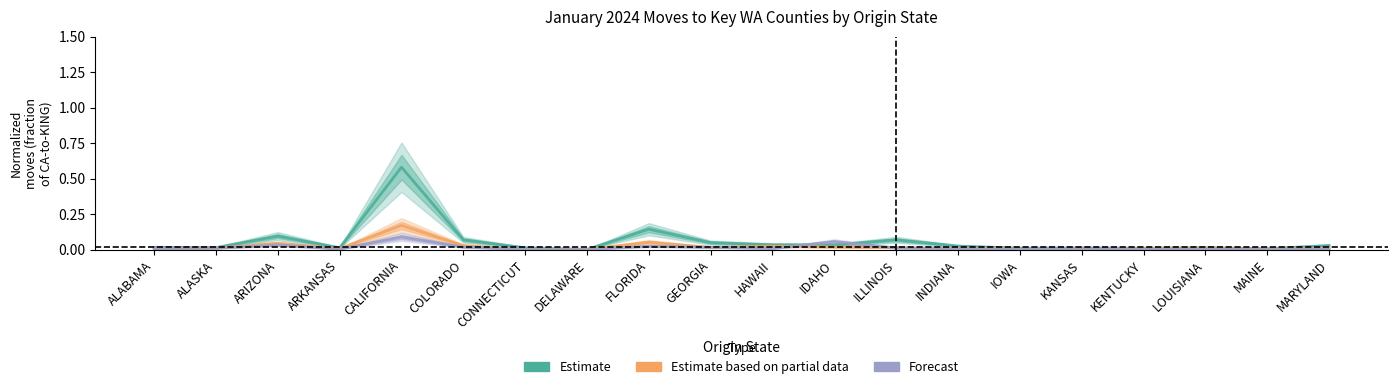

Between KENTUCKY and ALASKA, which is larger?

ALASKA